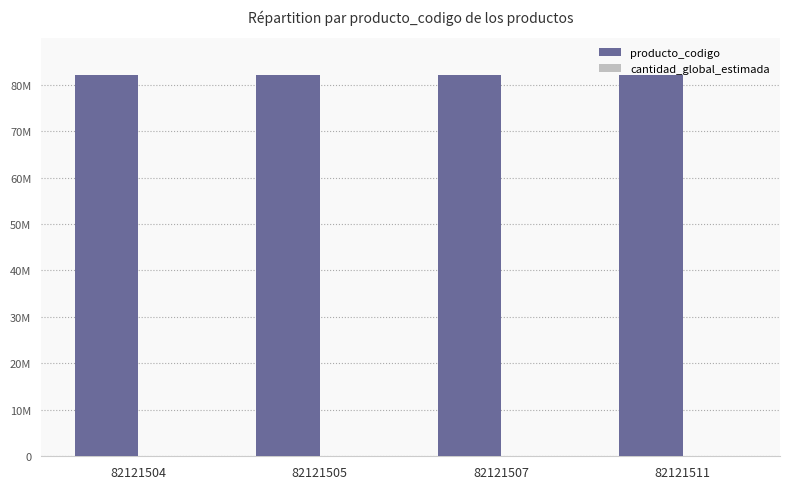

Is it true that producto_codigo equals 56024289 at 82121507?

False